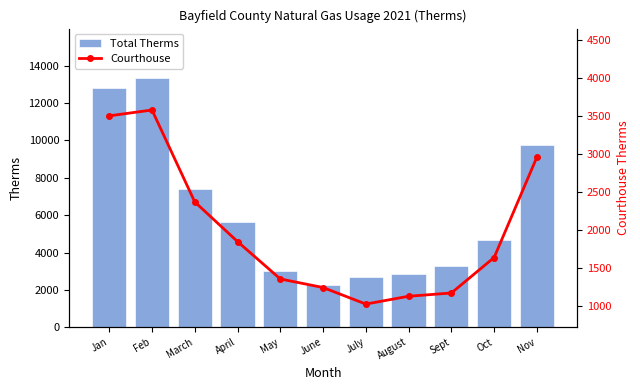

What are all the series names shown in the legend?

Total Therms, Courthouse